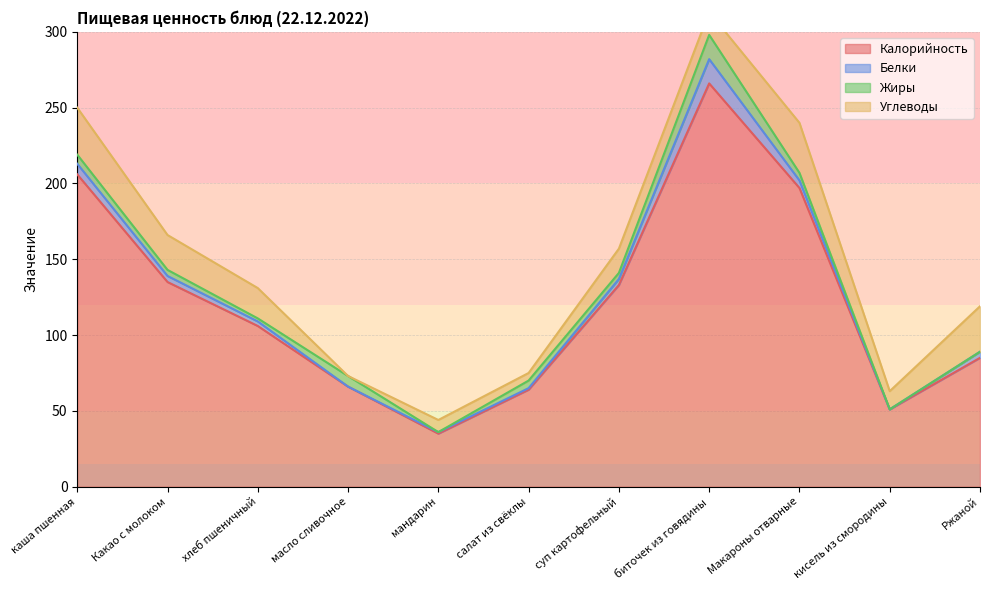

What is the average value of the Углеводы series?

18